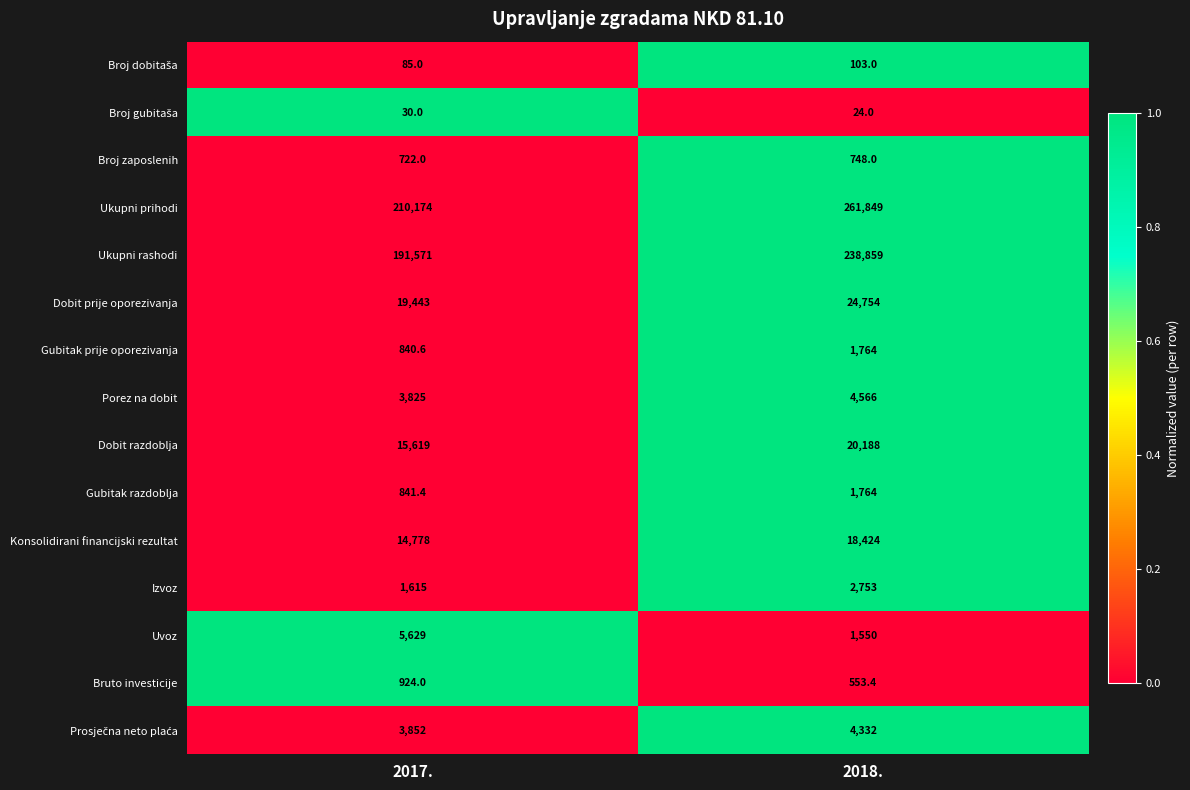

Where is Konsolidirani financijski rezultat nearest to the value 16601?

2017.